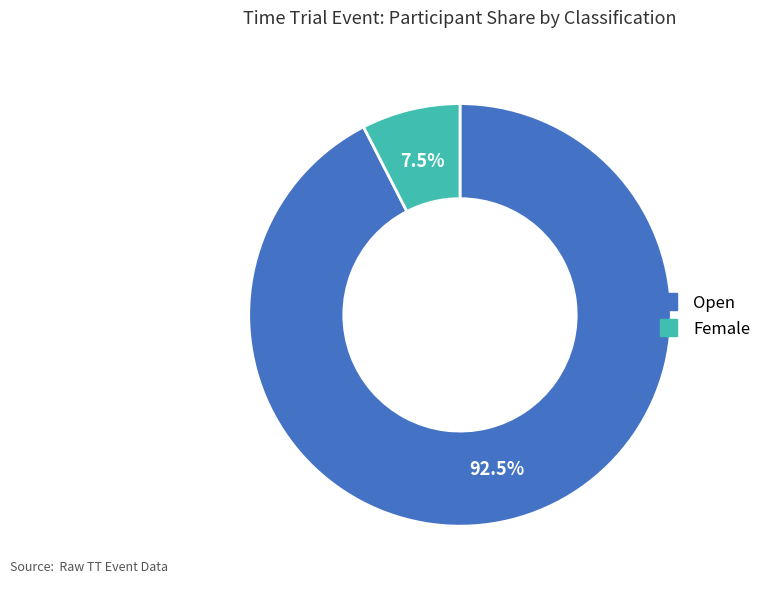

What is the total percentage of Female and Open?

100.0%